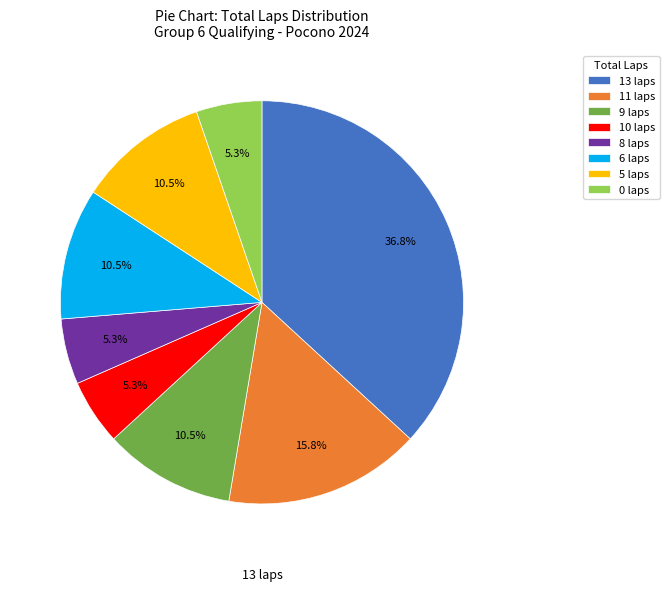

Count the number of slices in the pie.

8